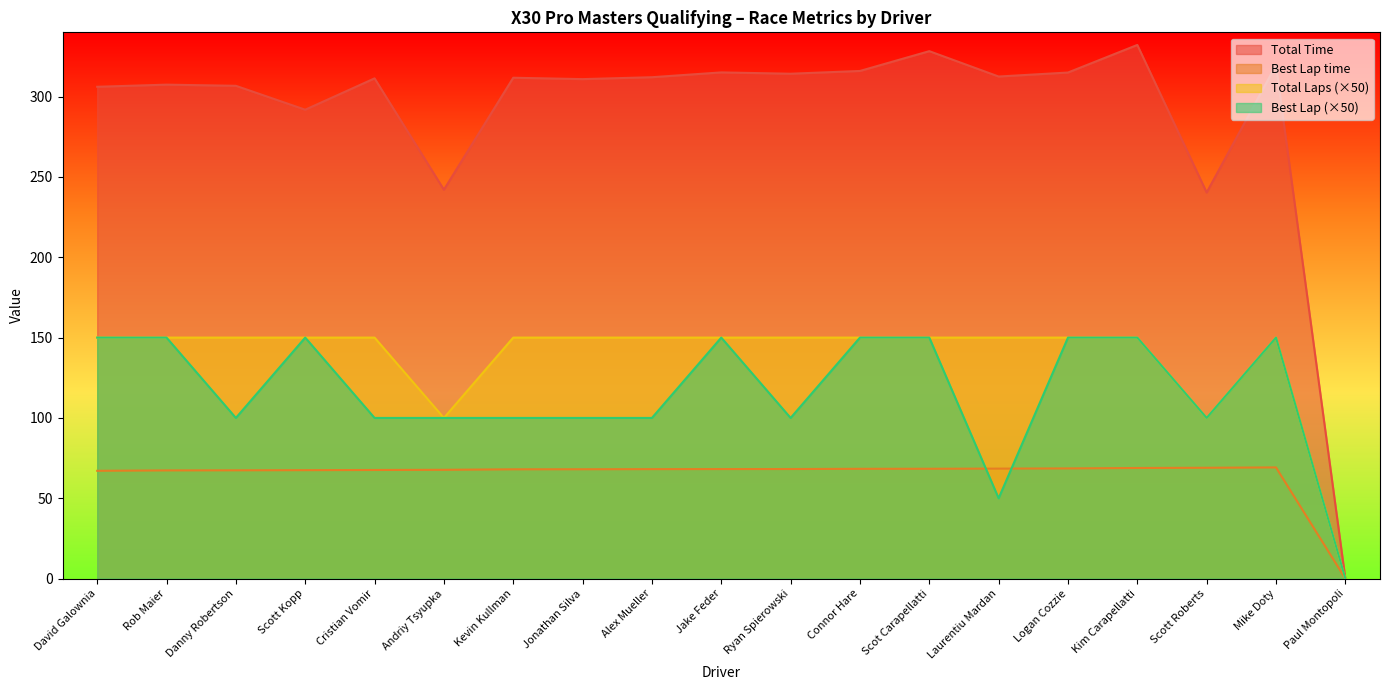

Which series has the largest range (max minus min)?

Total Time